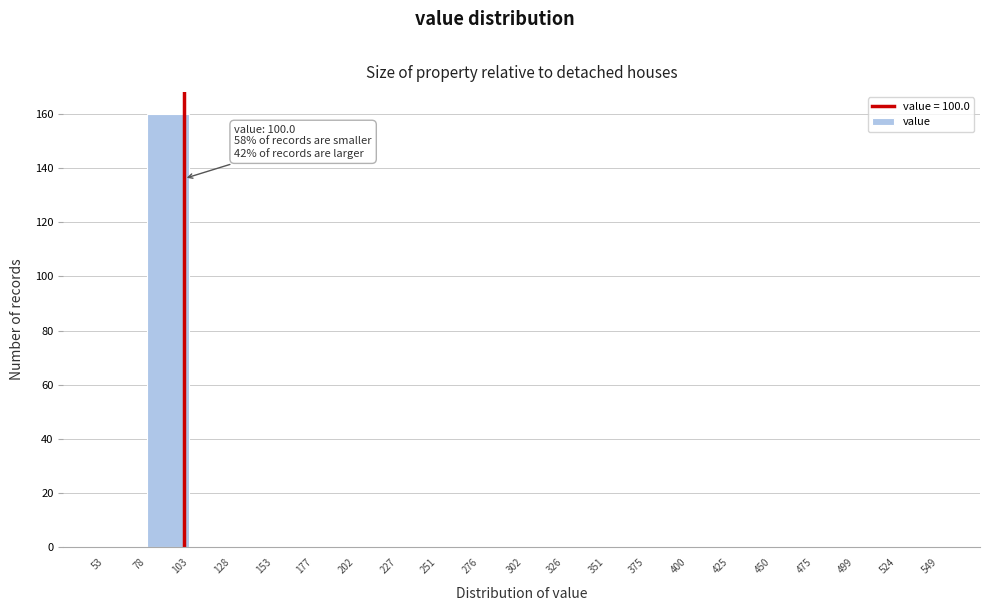

Over which range of the x-axis is the bar tallest?

78 to 103